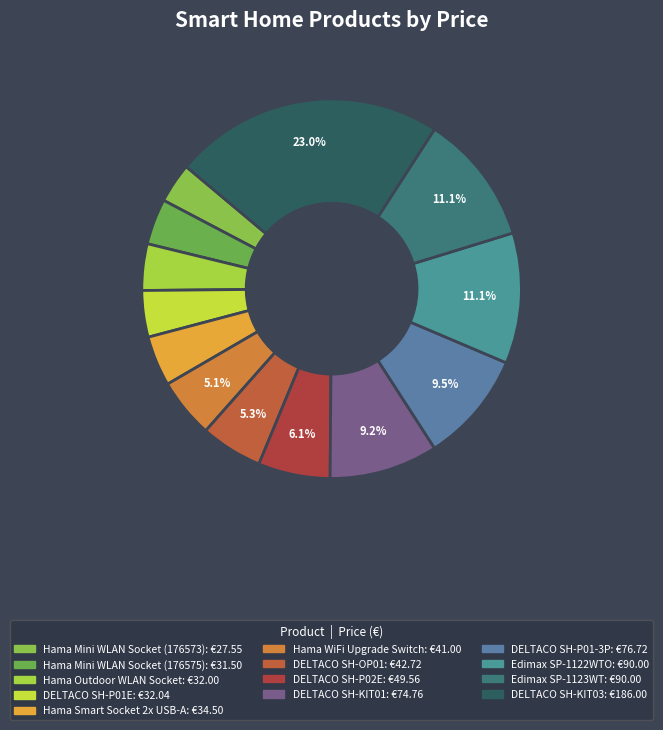

What is the change in value from Hama Mini WLAN Socket (176575) to Hama Outdoor WLAN Socket?

+0.5